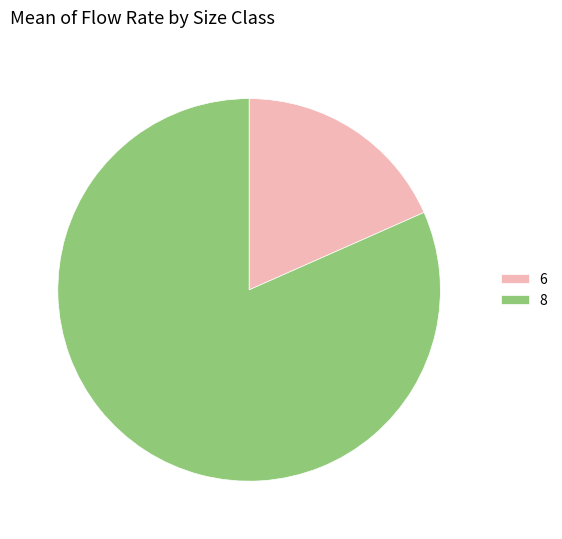

Approximately how many times larger is the value at 6 compared to 8?

0.2